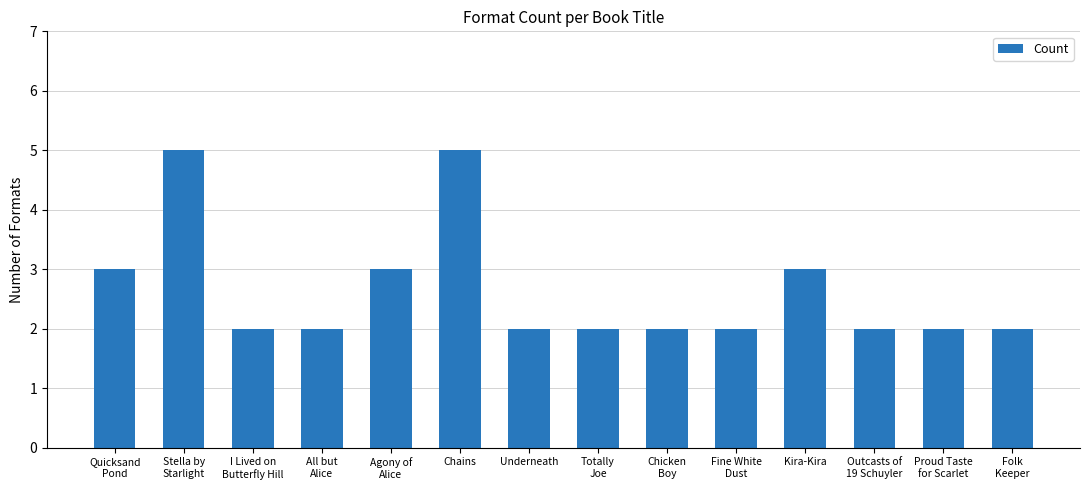

What is the value of the 10th bar from the left?

2